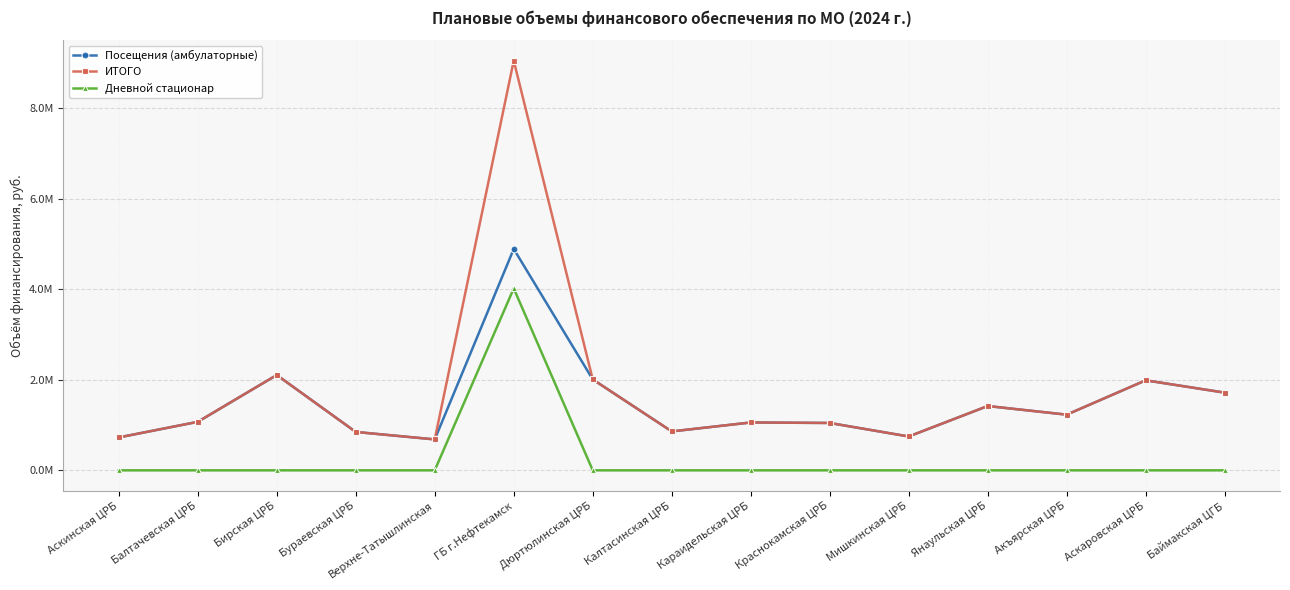

Rank the series at Караидельская ЦРБ from highest to lowest value.

Посещения (амбулаторные), ИТОГО, Дневной стационар